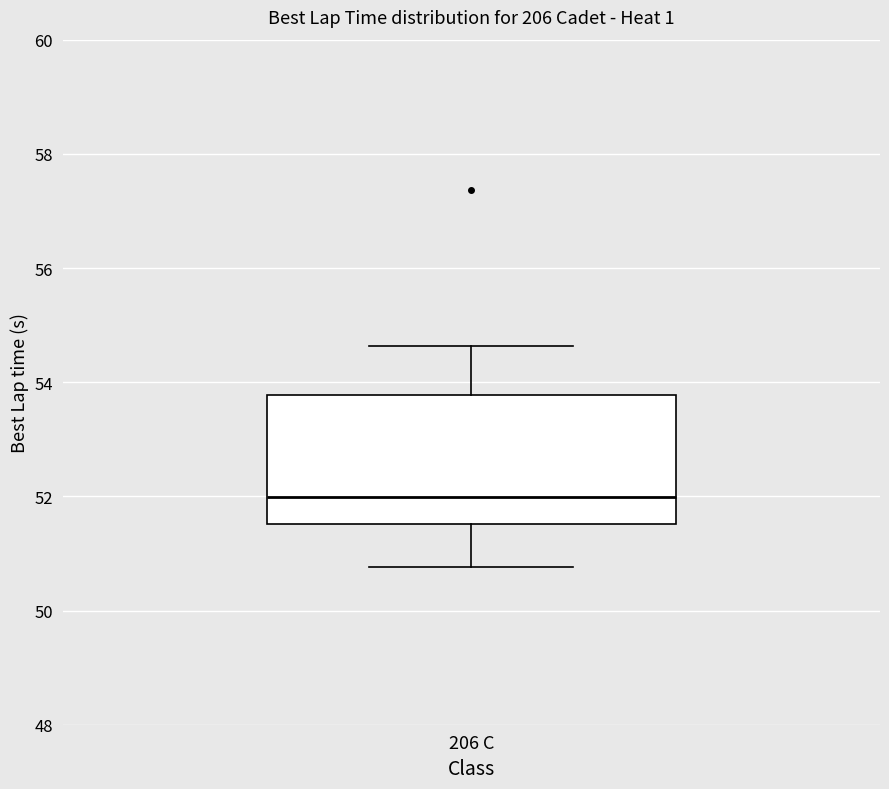

Transcribe this box plot: give where the median line is, the range the box spans, and where the two whiskers end, as read against the y-axis. The values are not printed on the chart, so give them approximately, as read against the axis.

median 52.0, box 51.6 to 53.8, whiskers 50.8 to 54.6